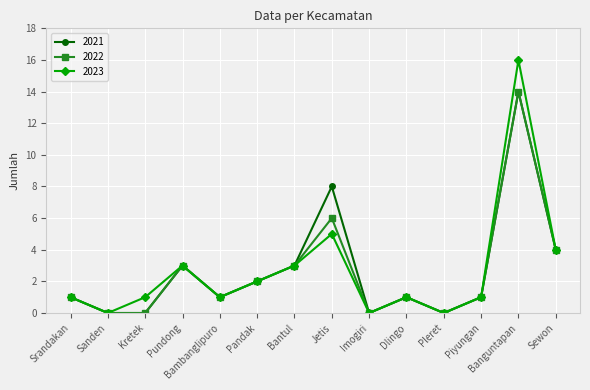

At which label does 2022 reach its peak?

Banguntapan